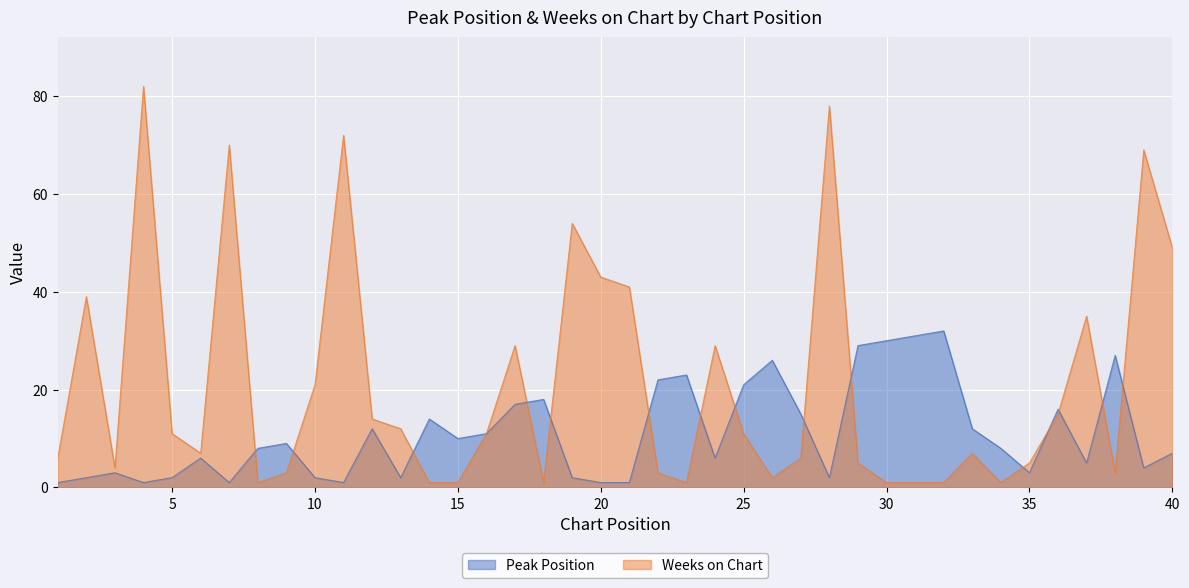

The value of Peak Position at 26 is 26. True or false?

True